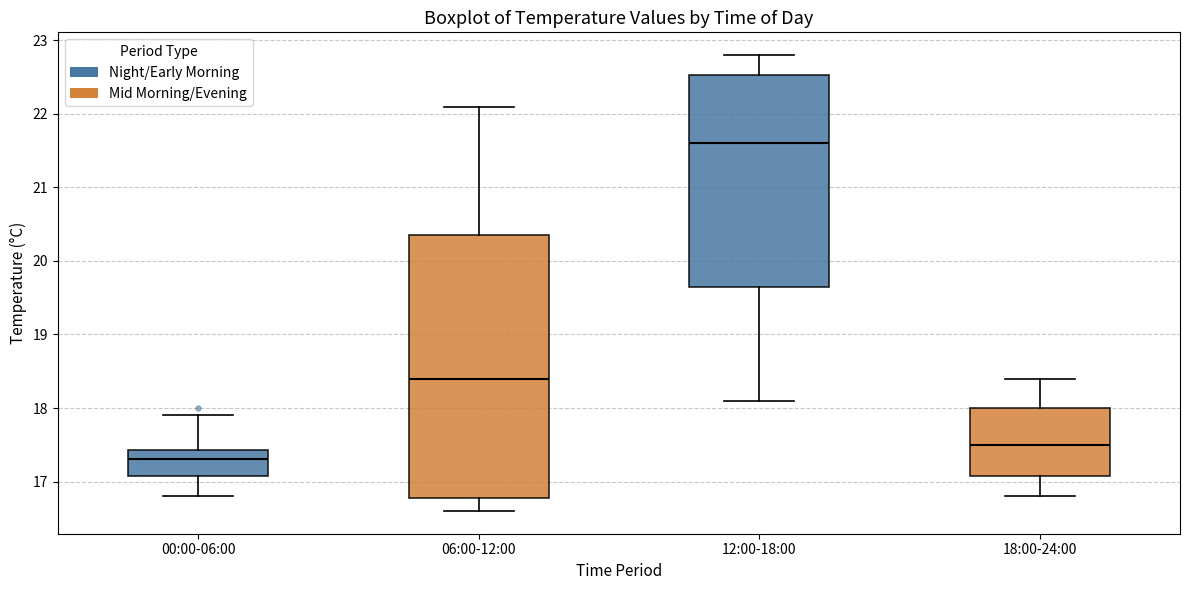

Reading left to right, read every box against the y-axis: the position of its median line, the range the box covers, and the ends of its whiskers. The values are not printed on the chart, so give them approximately, as read against the axis.

00:00-06:00: median 17.3, box 17.1 to 17.4, whiskers 16.8 to 17.9
06:00-12:00: median 18.4, box 16.8 to 20.4, whiskers 16.6 to 22.1
12:00-18:00: median 21.6, box 19.7 to 22.5, whiskers 18.1 to 22.8
18:00-24:00: median 17.5, box 17.1 to 18.0, whiskers 16.8 to 18.4